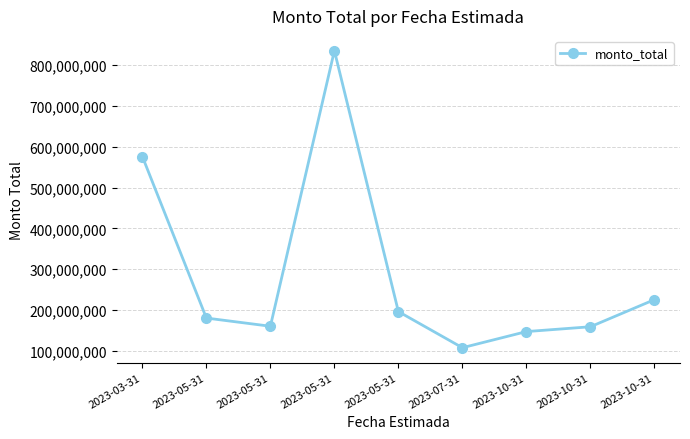

List the labels in order of value, smallest first.

2023-07-31, 2023-10-31, 2023-10-31, 2023-05-31, 2023-05-31, 2023-05-31, 2023-10-31, 2023-03-31, 2023-05-31